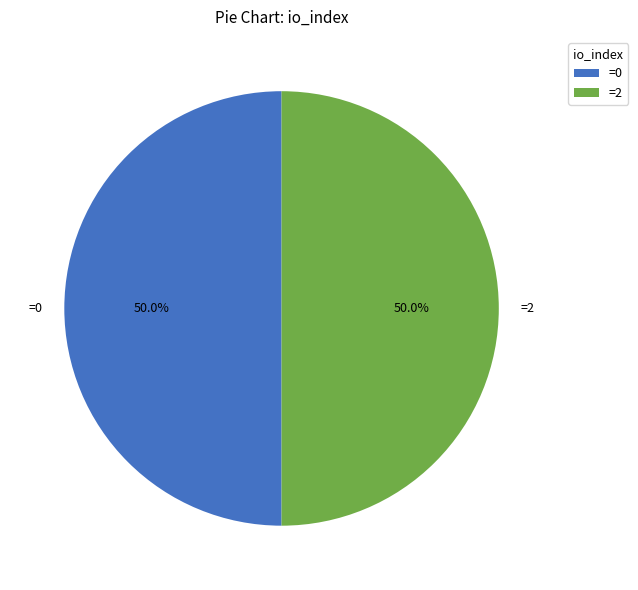

What is the ratio of the value at =2 to the value at =0?

1.0